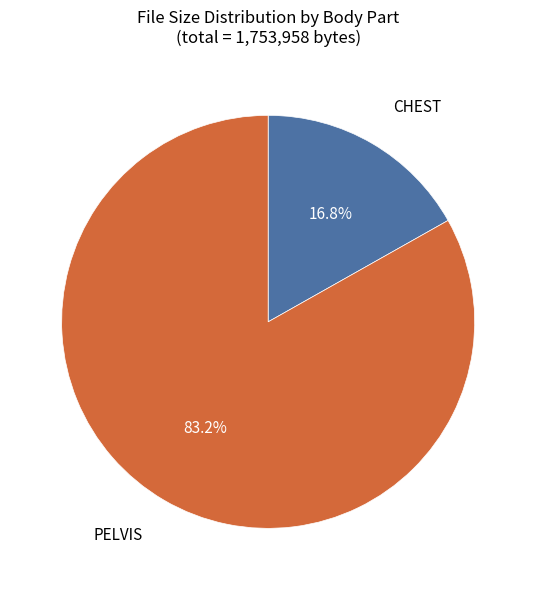

Combined, do PELVIS and CHEST account for over 50%?

Yes